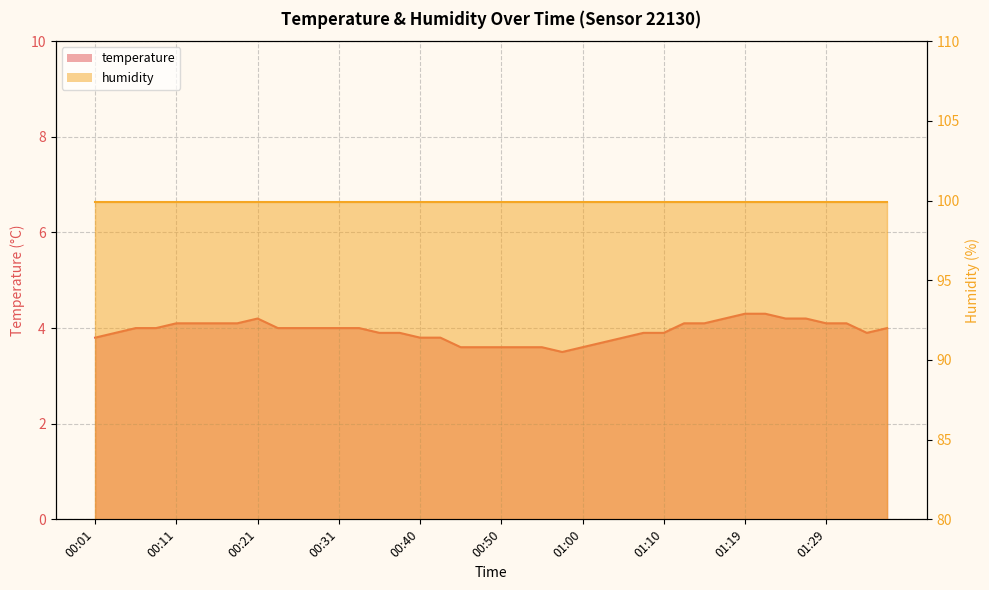

Where does the data first go above 4?

00:11